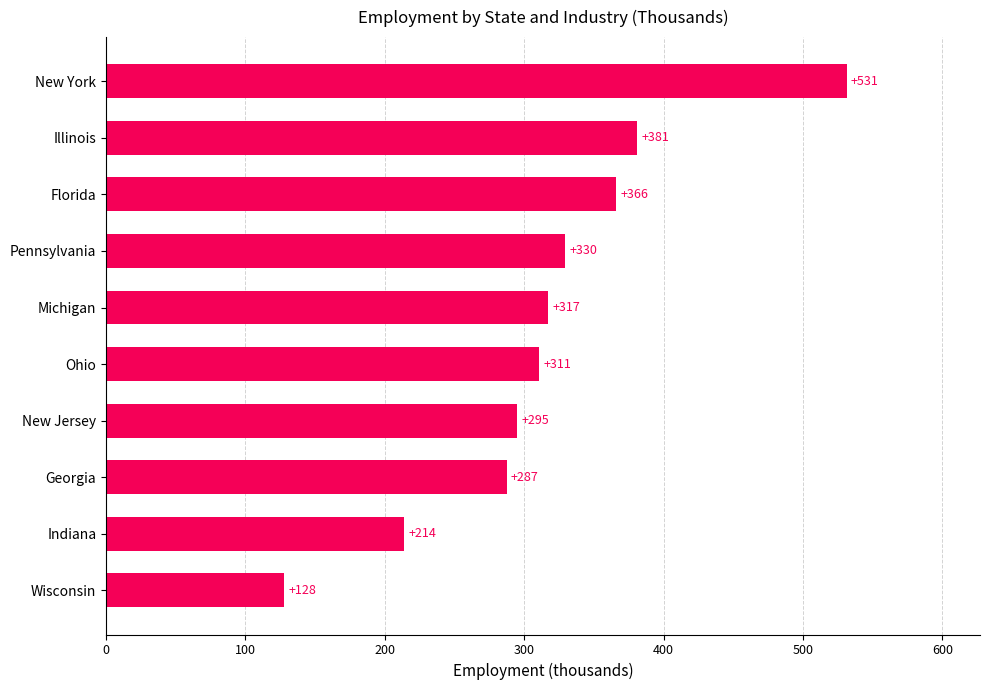

Count the number of data series in this chart.

1